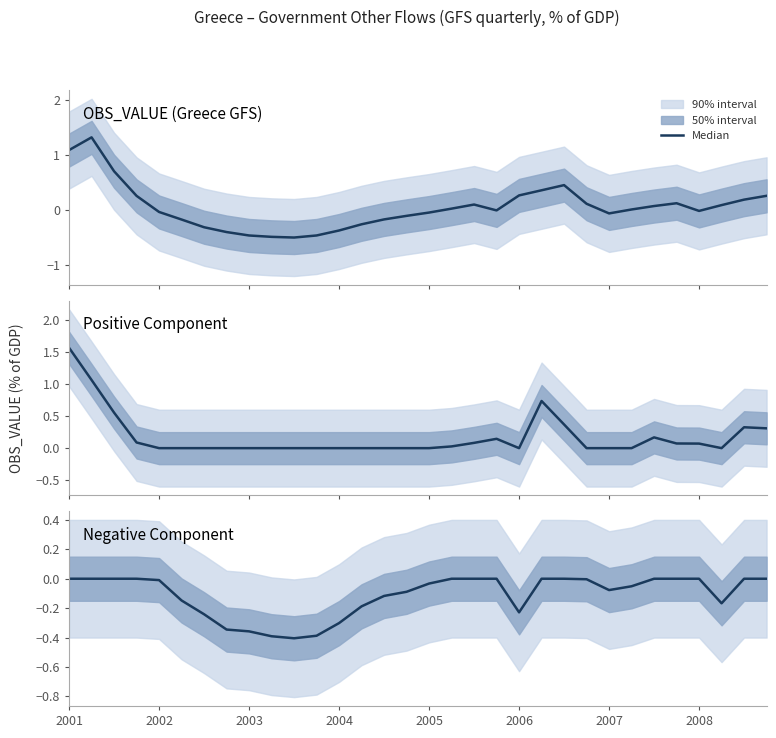

The value at 2006 is -0.2. True or false?

True